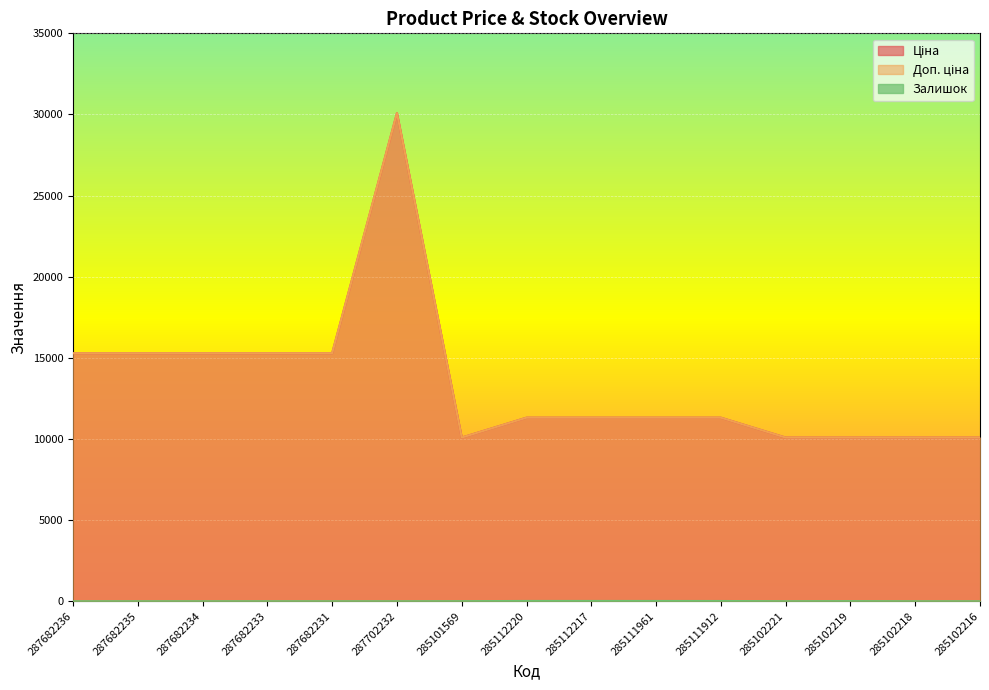

True or false: Залишок has a value of 17.0 at 285112220.

True